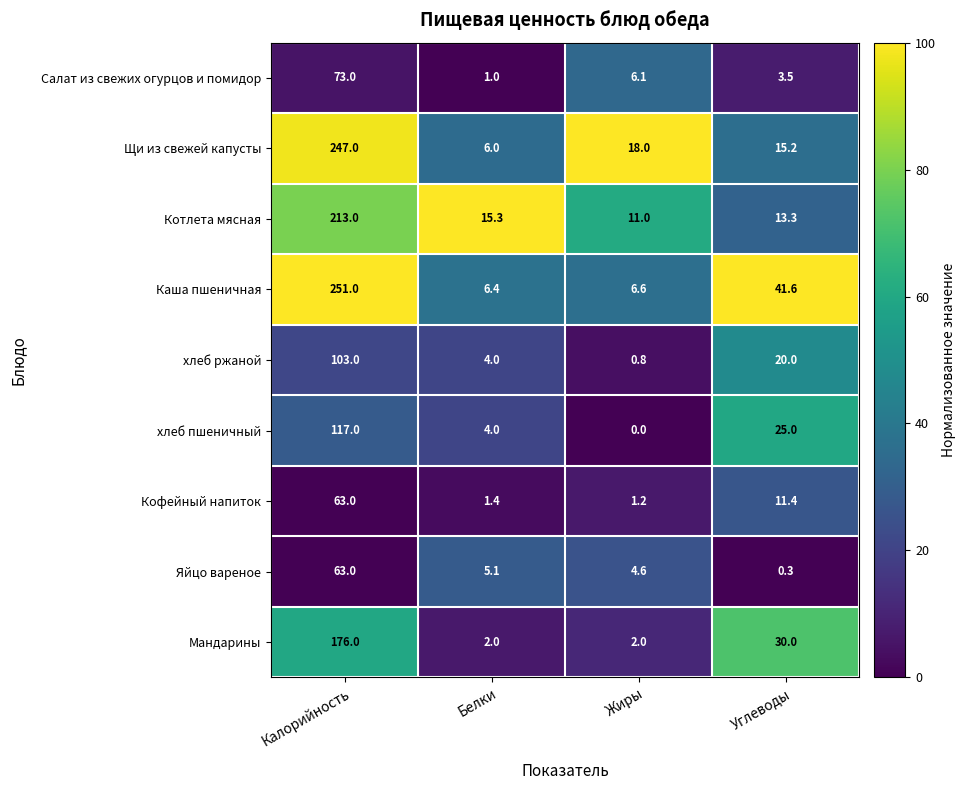

Which series has the largest range (max minus min)?

Каша пшеничная